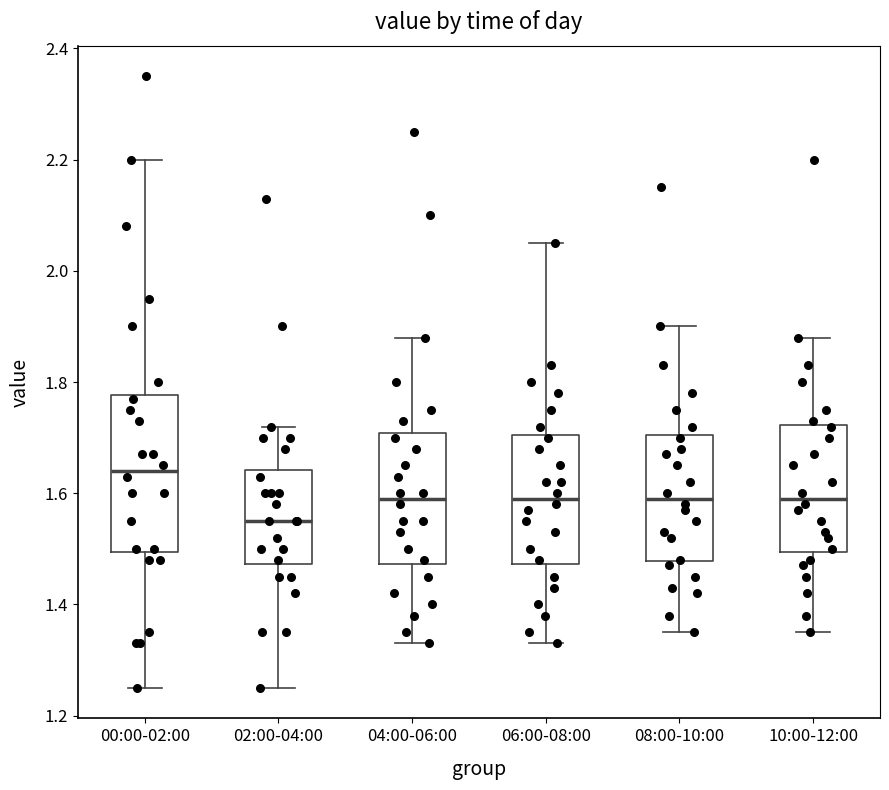

Where is the upper edge of the box for 00:00-02:00 on the y-axis? The values are not printed on the chart, so give them approximately, as read against the axis.

1.78